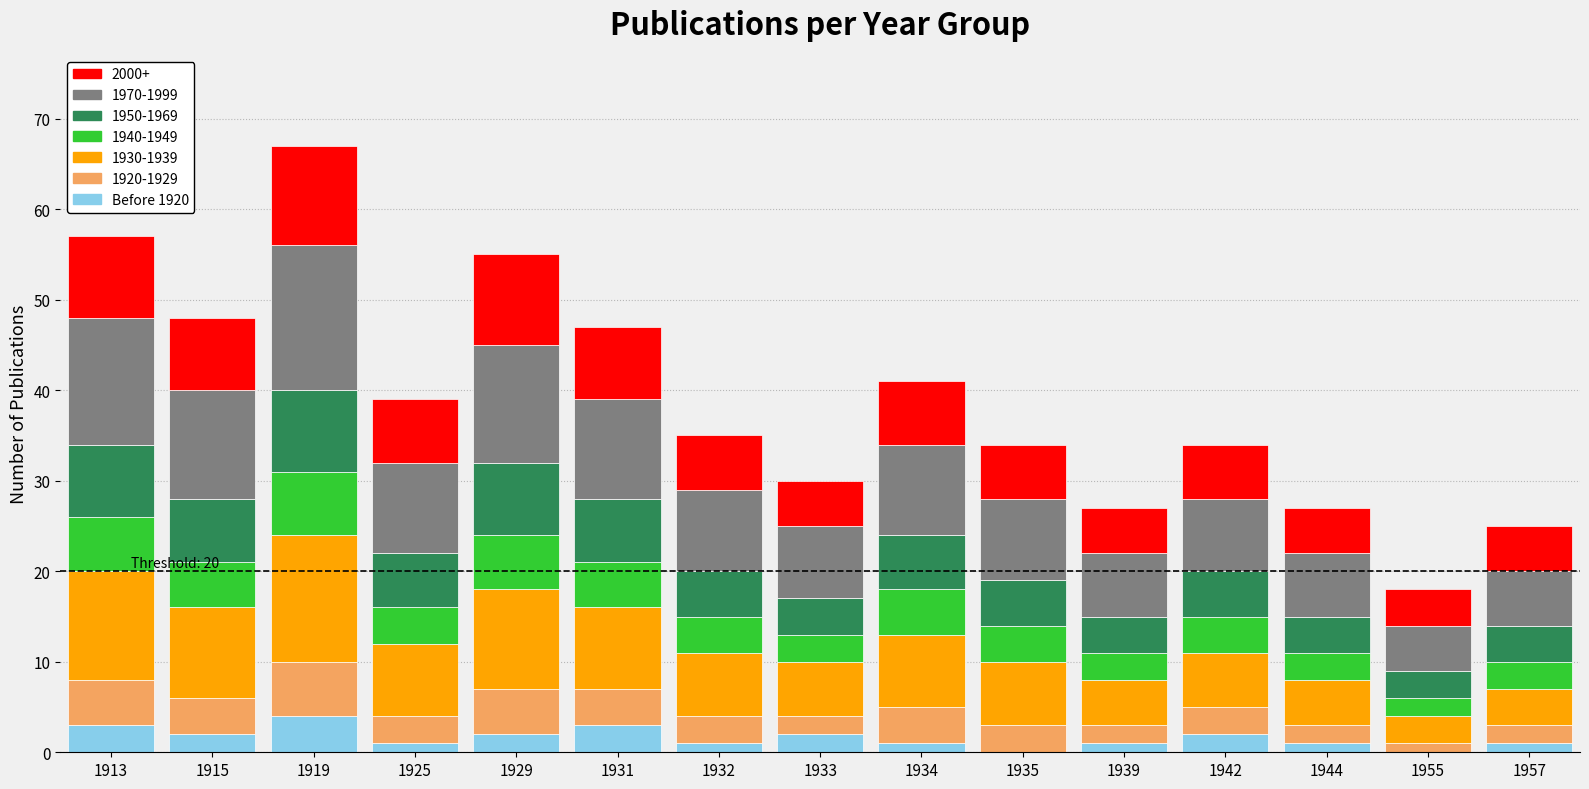

What is the total value across all series at 1929?

55